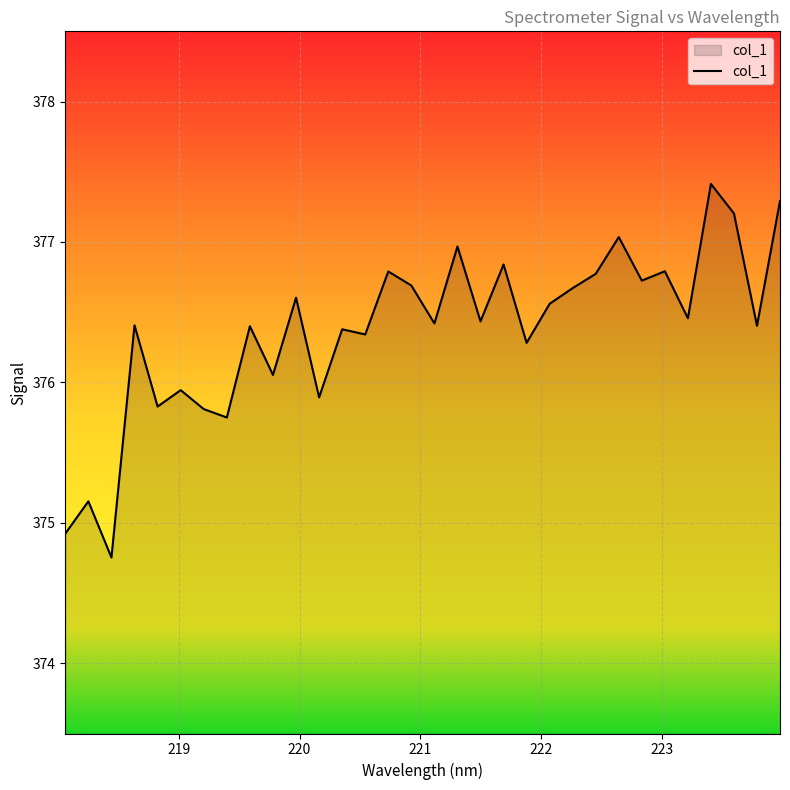

How many lines are shown in the chart?

1